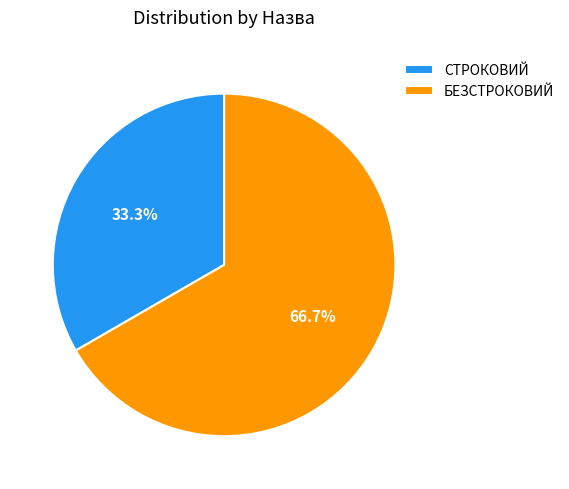

How many segments does this pie chart have?

2